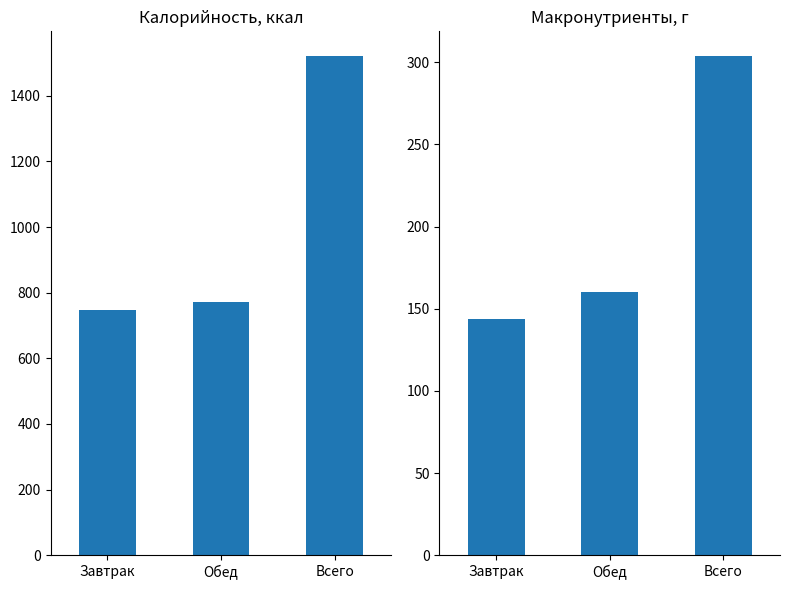

How many categories are shown in the chart?

3